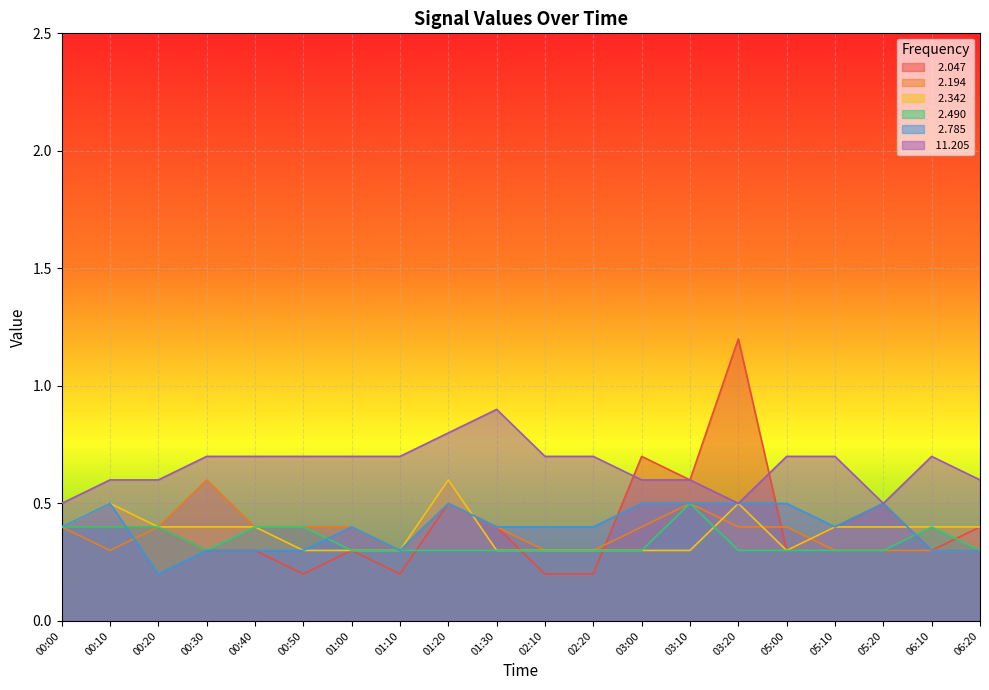

True or false:  11.205 and   2.490 intersect in this chart.

False